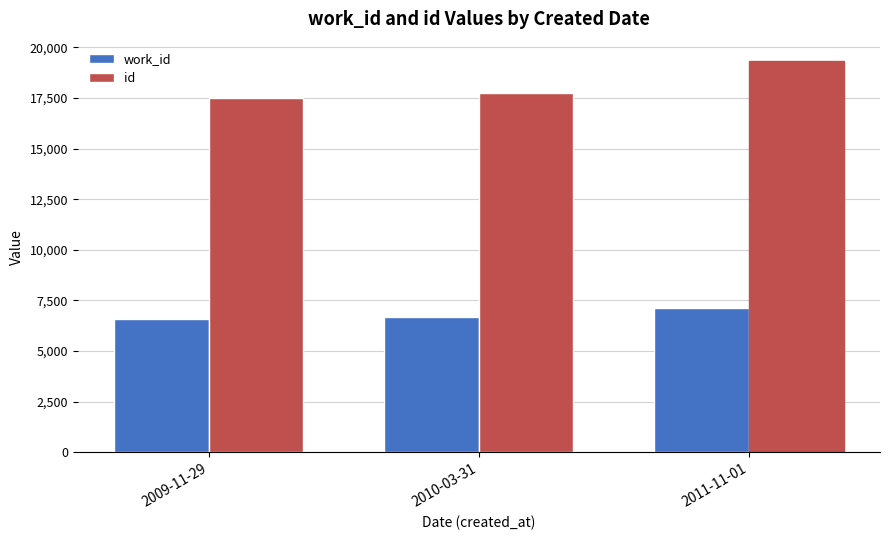

At which category is the sum across all series the highest?

2011-11-01